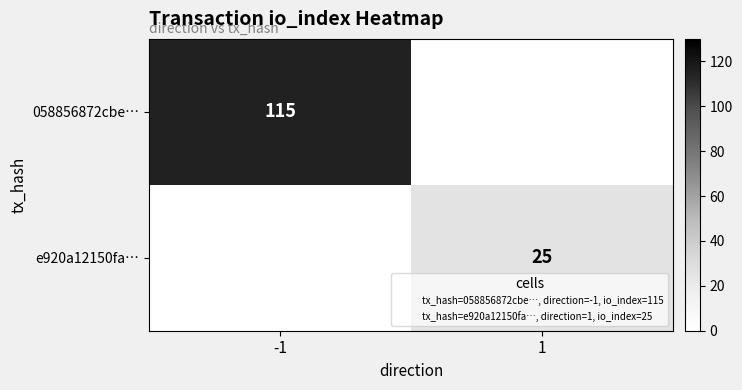

The 058856872cbe… series shows 115 at -1. True or false?

True